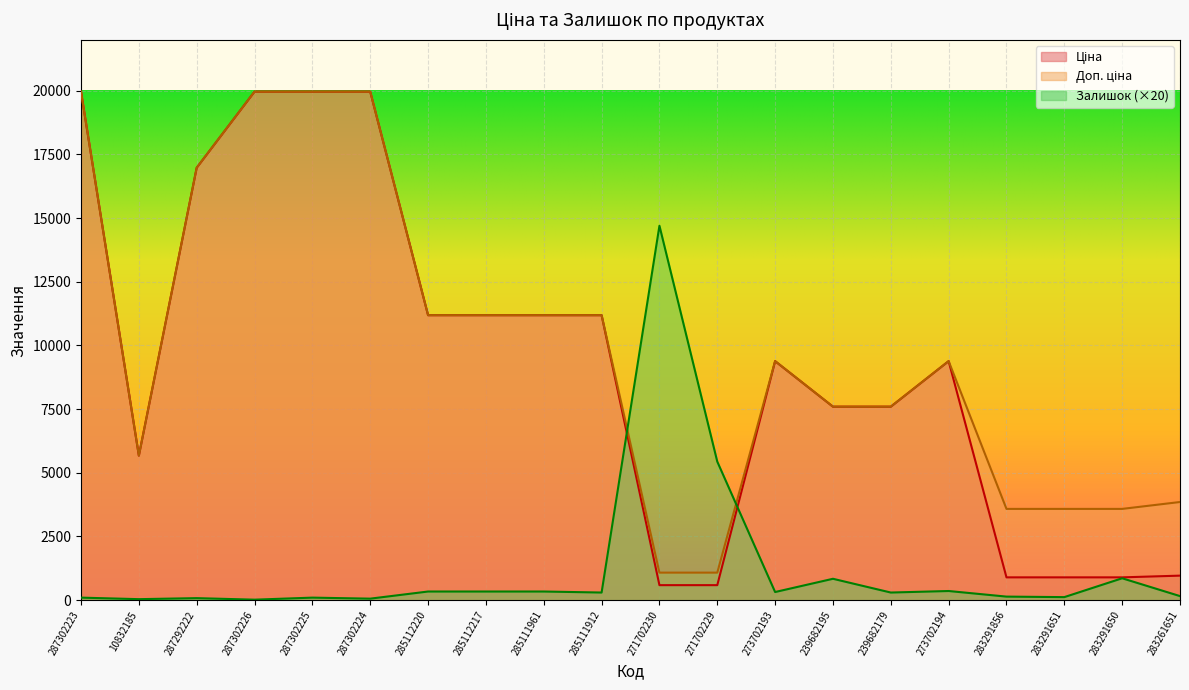

The Ціна series shows 12968.9 at 273702193. True or false?

False